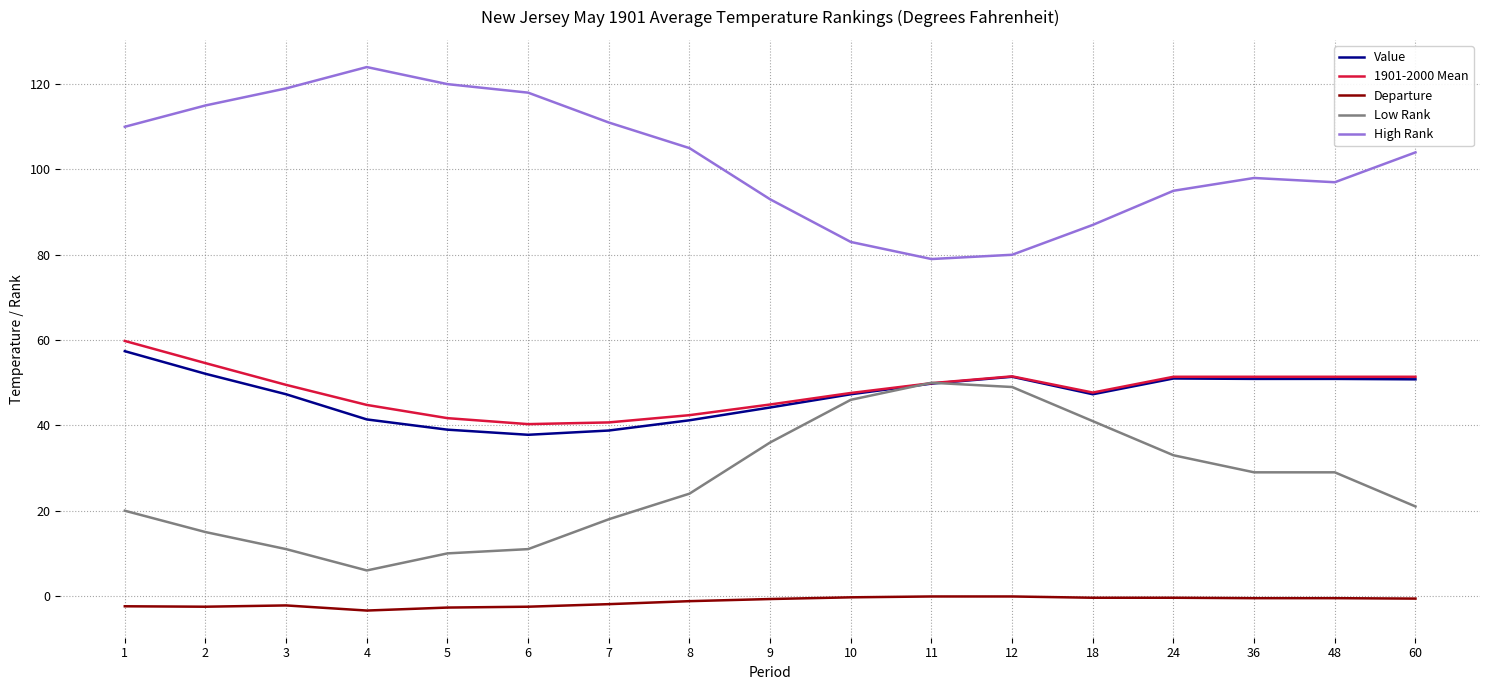

What is the lowest value of the Departure series?

-3.4